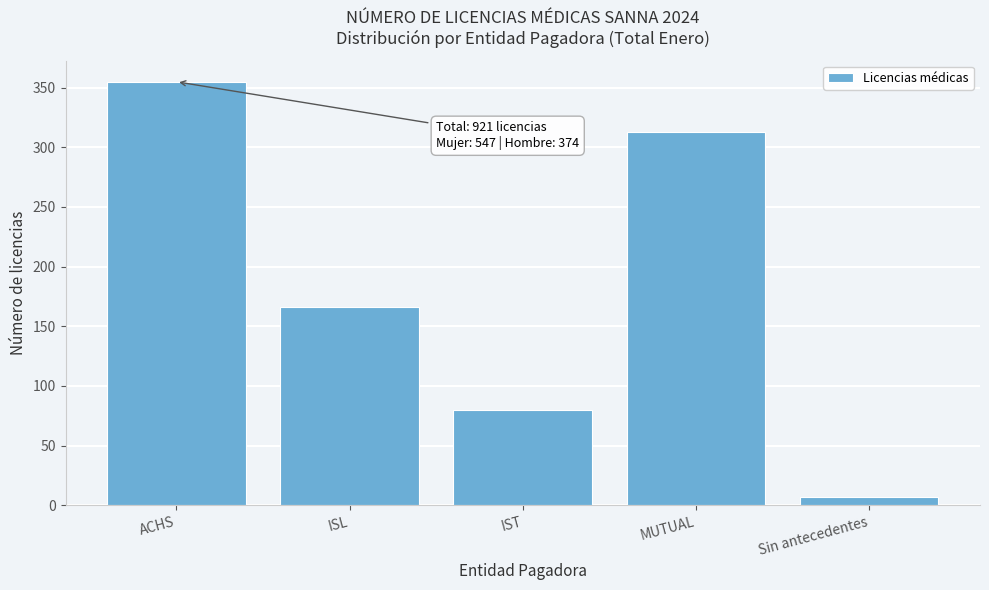

Reading left to right, extract all data points from this chart.

355	166	80	313	7